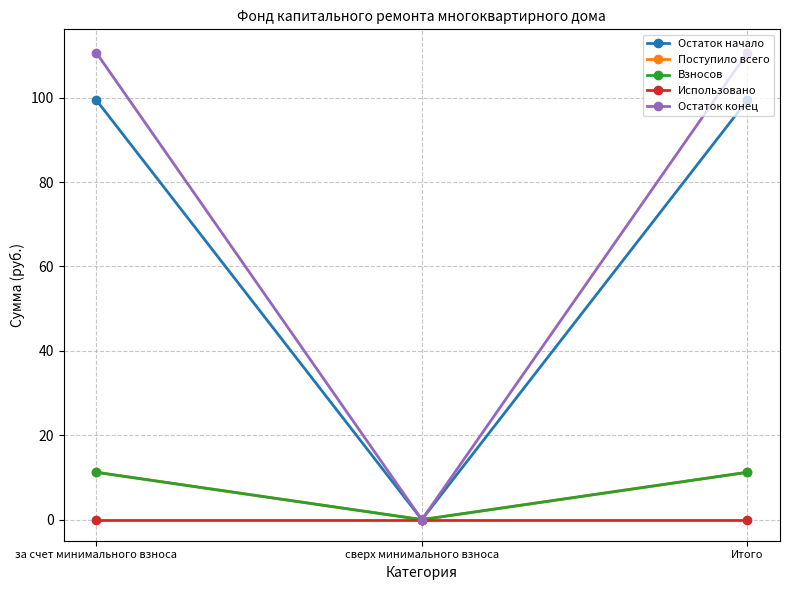

Which series has the widest spread of values?

Остаток конец